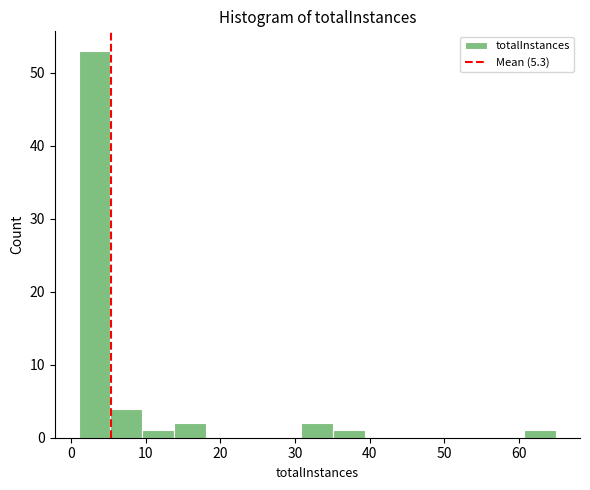

Reading left to right, list every bar in this chart as the range it spans on the x-axis followed by its height. Neither the bar edges nor the heights are printed on the chart, so give them approximately, as read against the axes.

1 to 5: 53
5 to 10: 4
10 to 14: 1
14 to 18: 2
18 to 22: 0
22 to 27: 0
27 to 31: 0
31 to 35: 2
35 to 39: 1
39 to 44: 0
44 to 48: 0
48 to 52: 0
52 to 56: 0
56 to 61: 0
61 to 65: 1